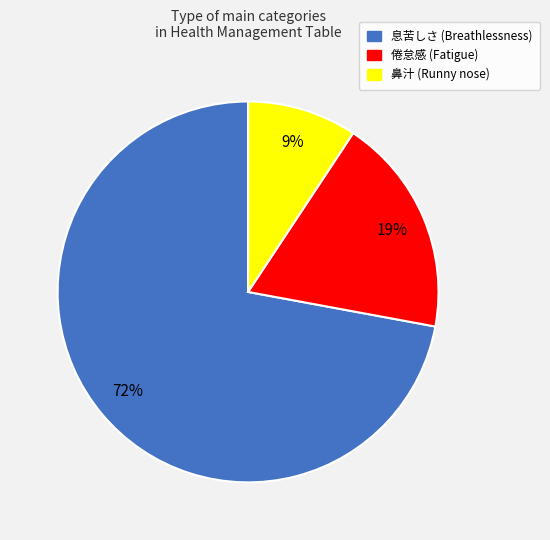

Which has a higher value, 息苦しさ or 倦怠感?

息苦しさ